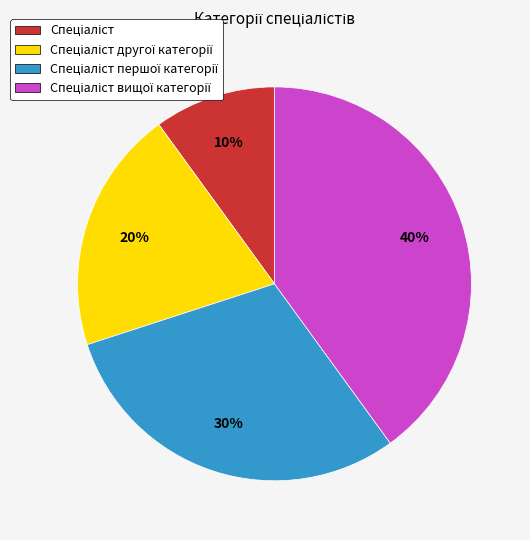

To the nearest percent, what is the average slice percentage?

25%